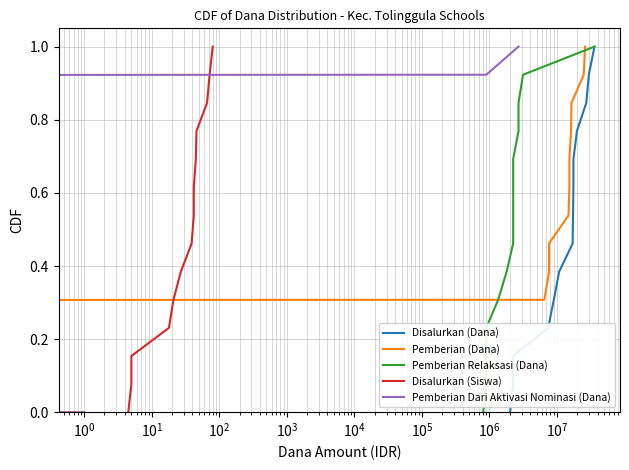

True or false: Disalurkan (Dana) and Disalurkan (Siswa) intersect in this chart.

False